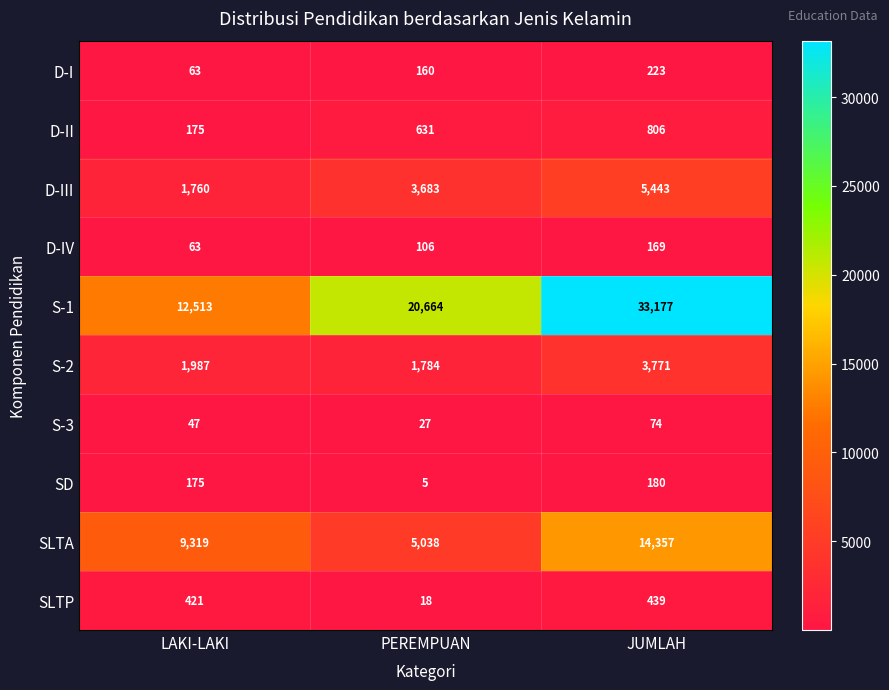

Is it true that S-1 equals 12513 at LAKI-LAKI?

True